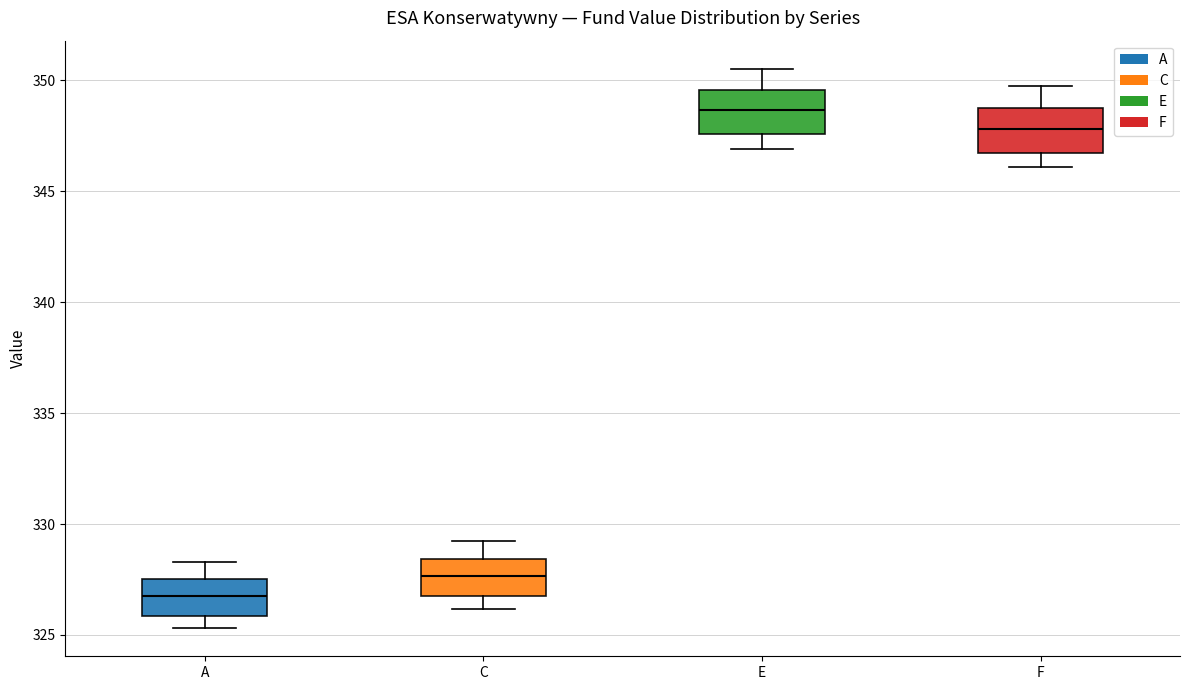

Which box has the lowest median line?

A